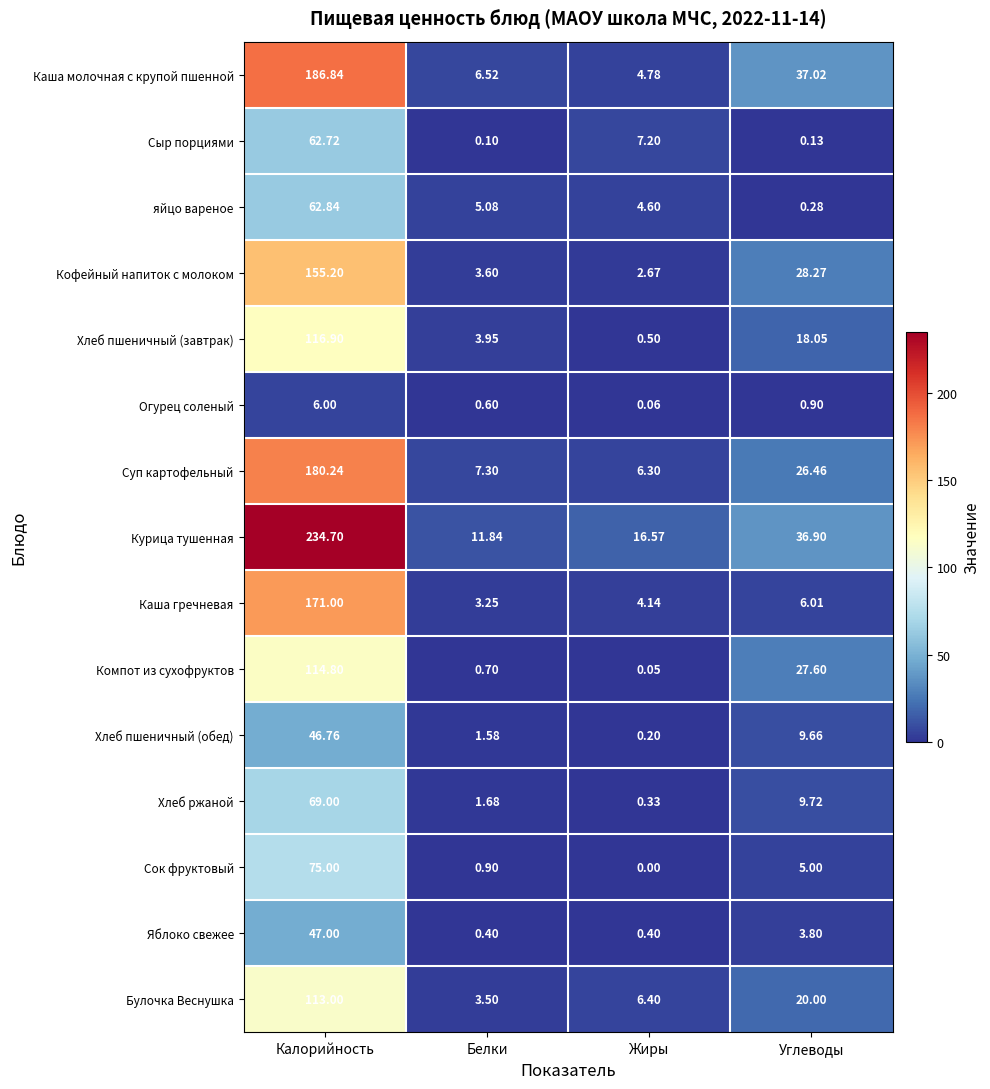

At which label does Булочка Веснушка first exceed 20?

Калорийность